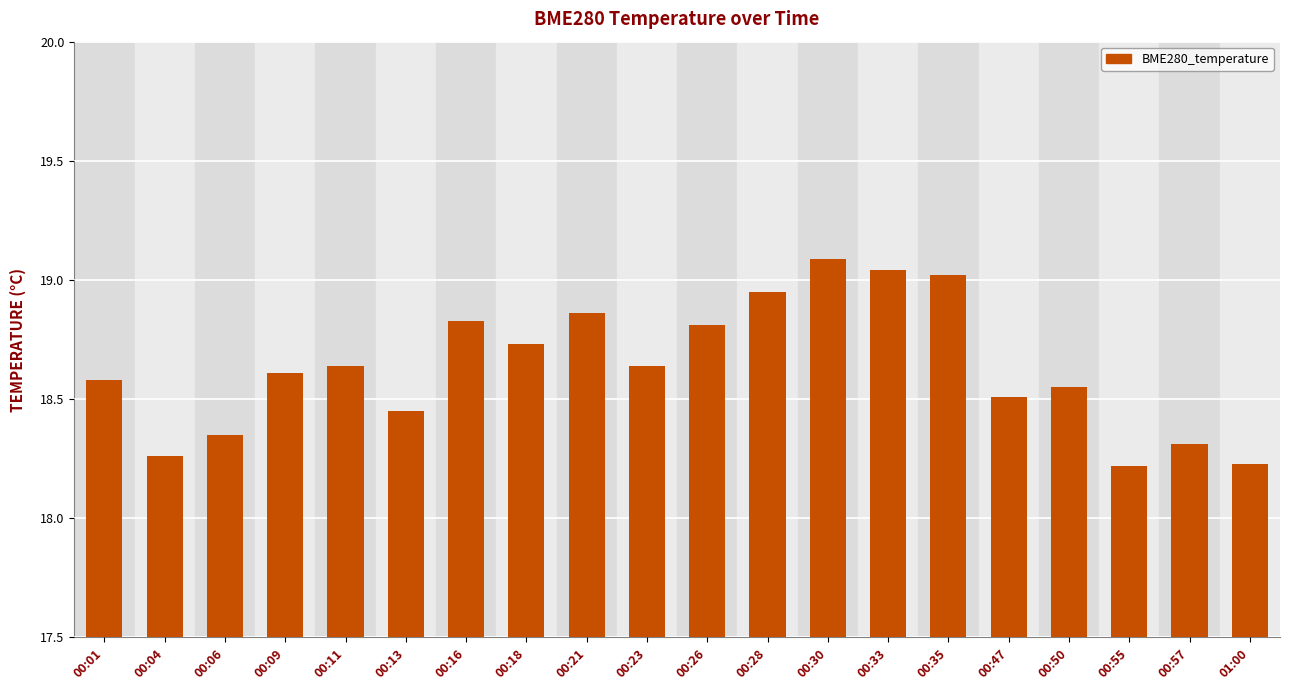

Approximately how many times larger is the value at 00:21 compared to 00:11?

1.0